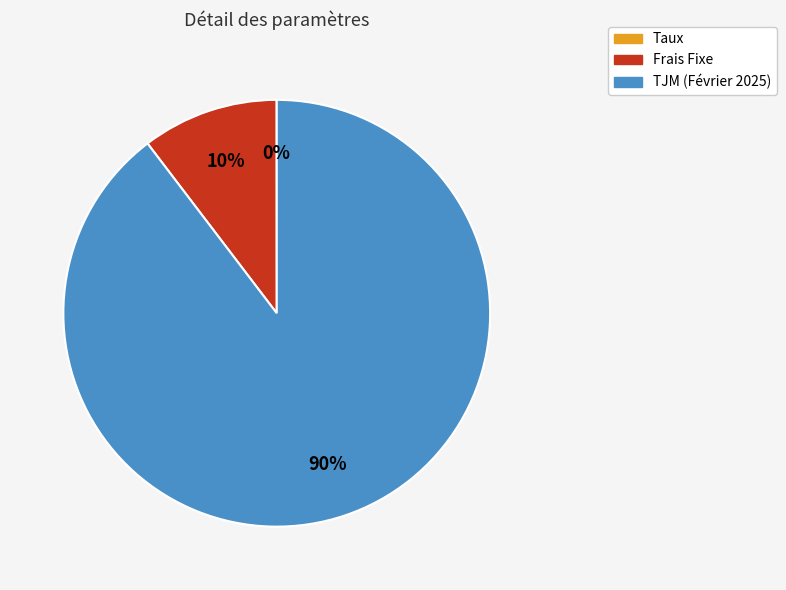

To the nearest percent, what is the difference between the largest and smallest slice percentages?

90%